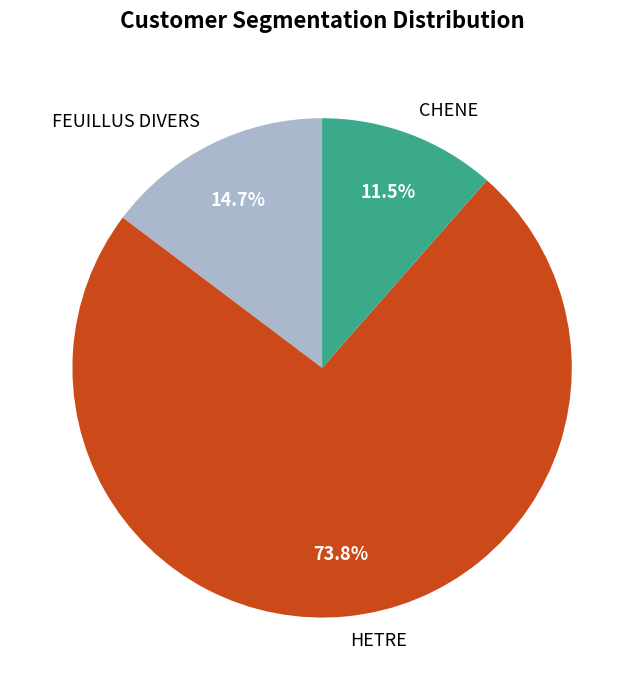

Count the number of slices in the pie.

3